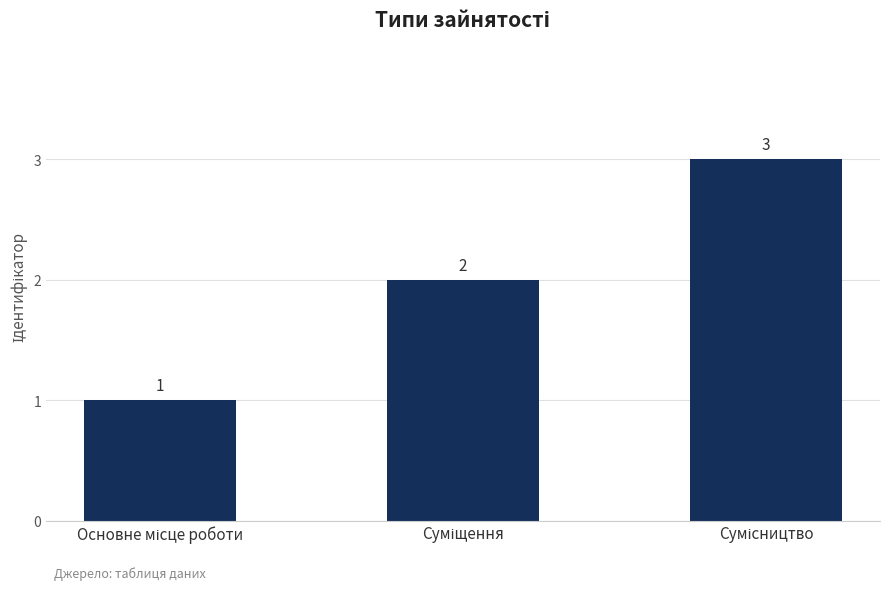

What is the sum of all values?

6